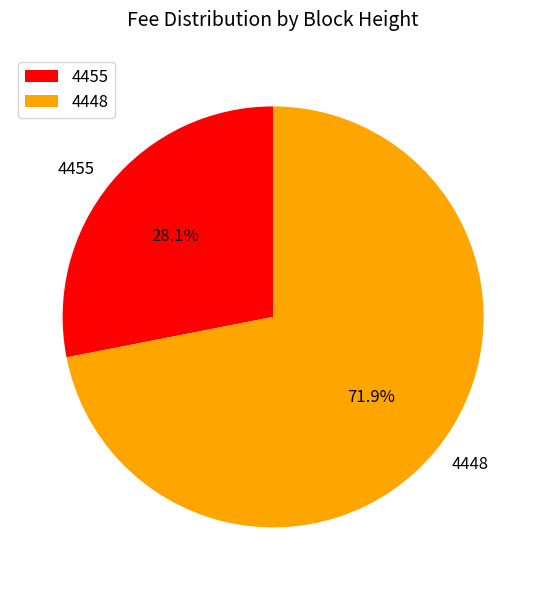

How many slices are in this pie chart?

2